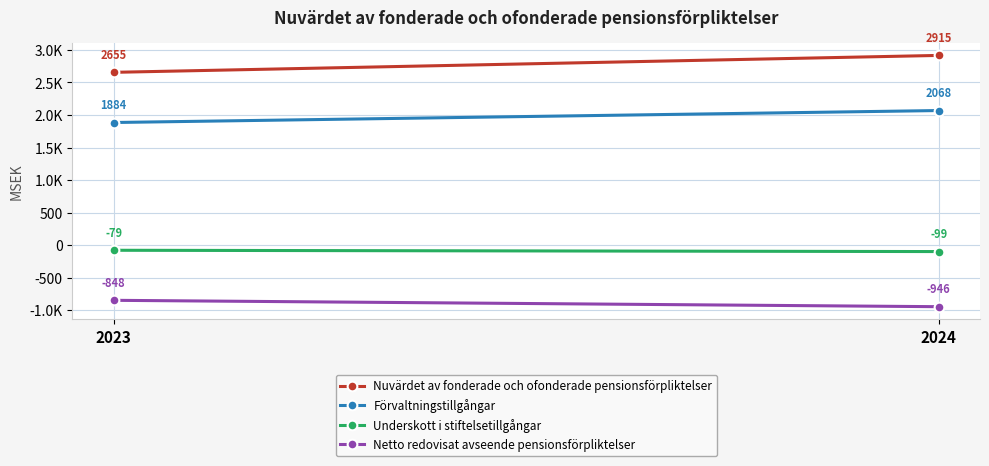

The Nuvärdet av fonderade och ofonderade pensionsförpliktelser series shows 540 at 2023. True or false?

False